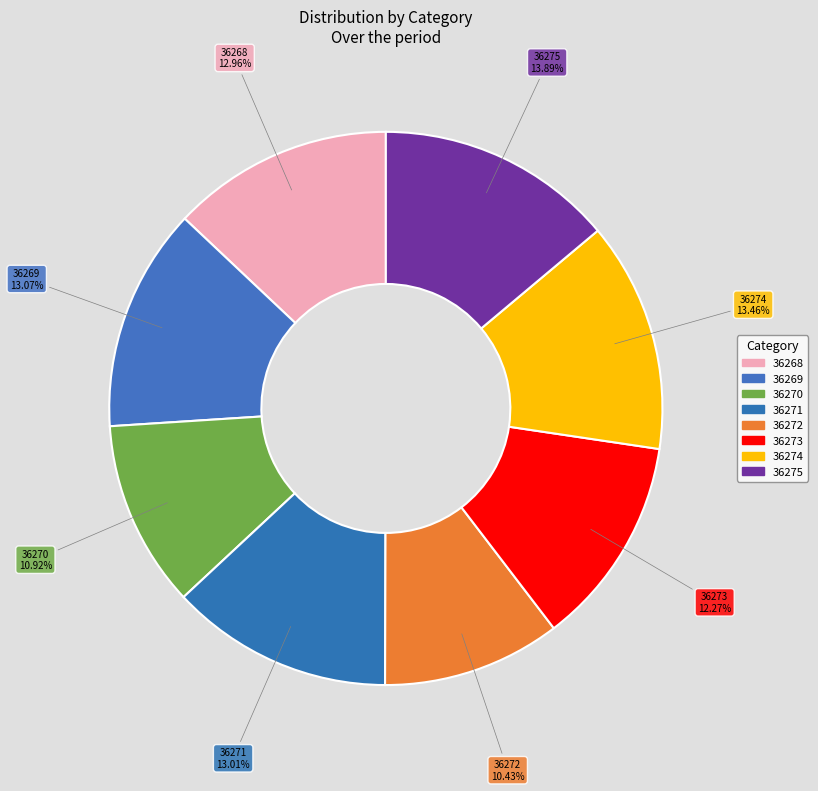

Is there a majority slice in this chart?

No